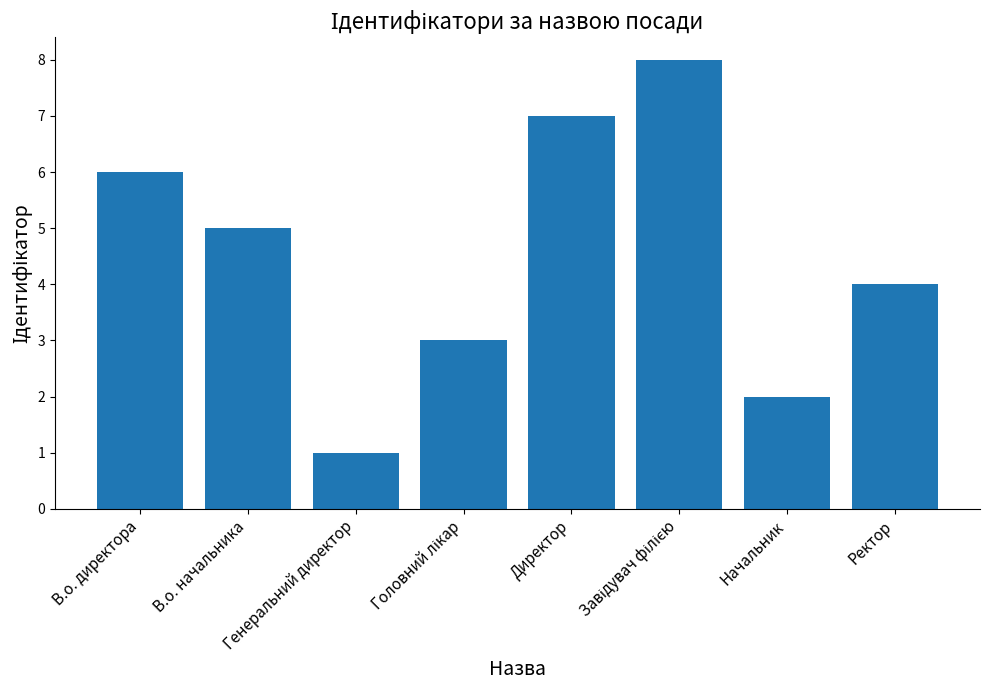

What is the value of the 6th bar from the left?

8